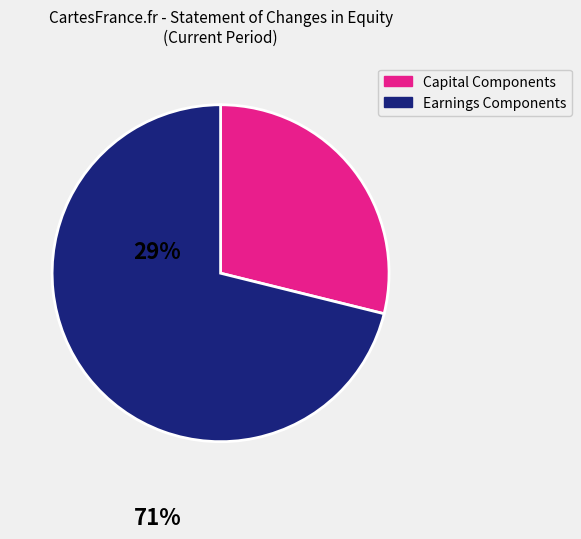

Is there any slice that represents more than half of the pie?

Yes